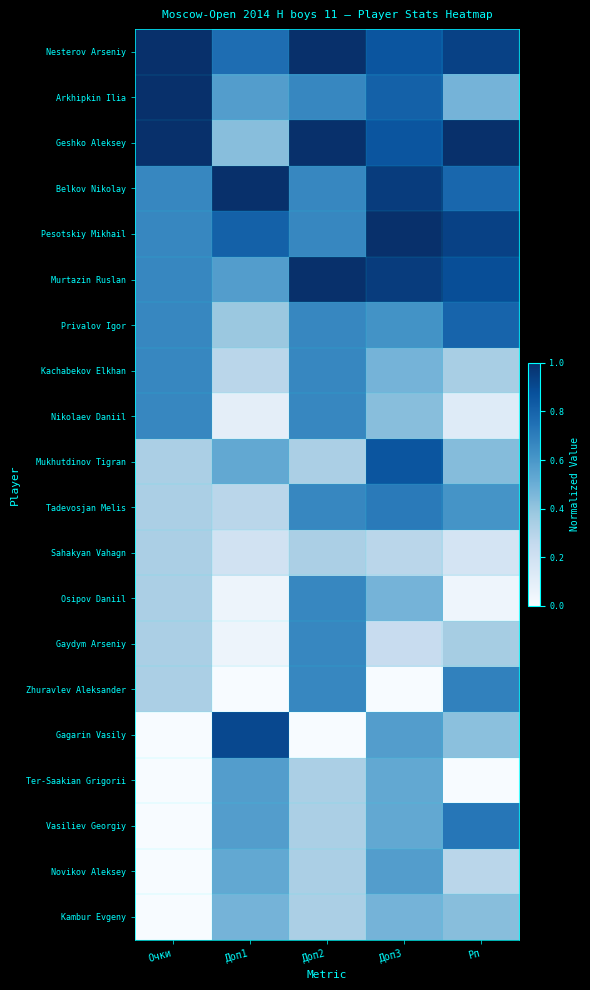

How many data points does each series have?

5